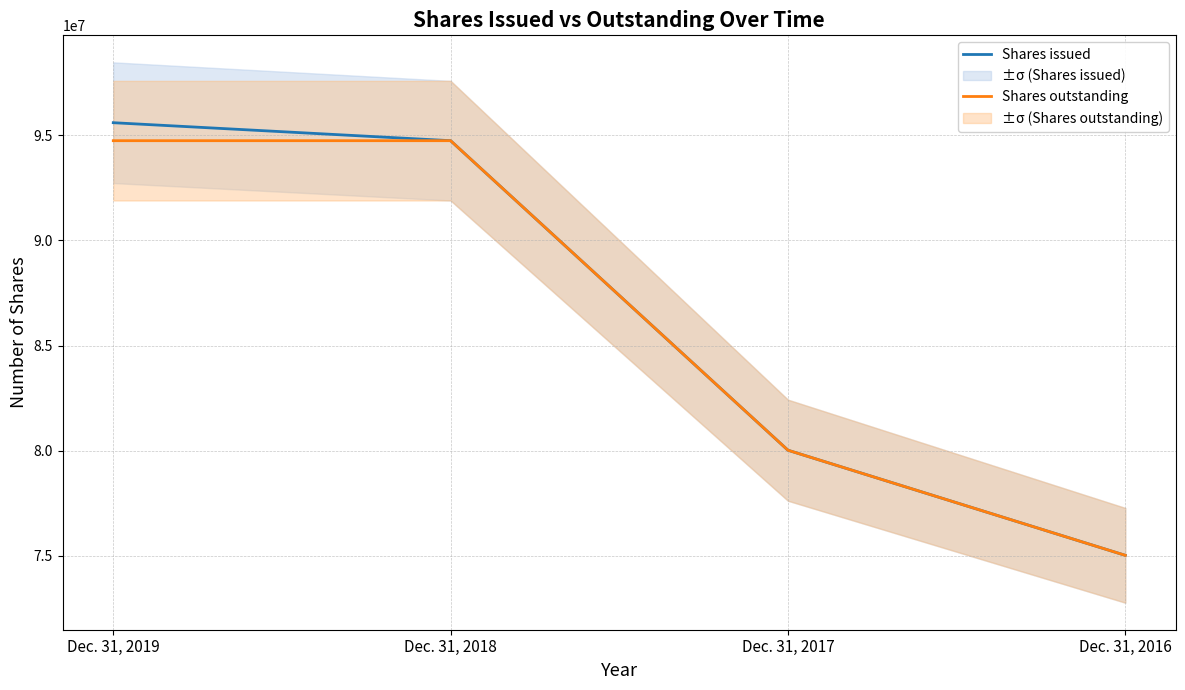

Which has a higher value, Dec. 31, 2018 or Dec. 31, 2019?

Dec. 31, 2019